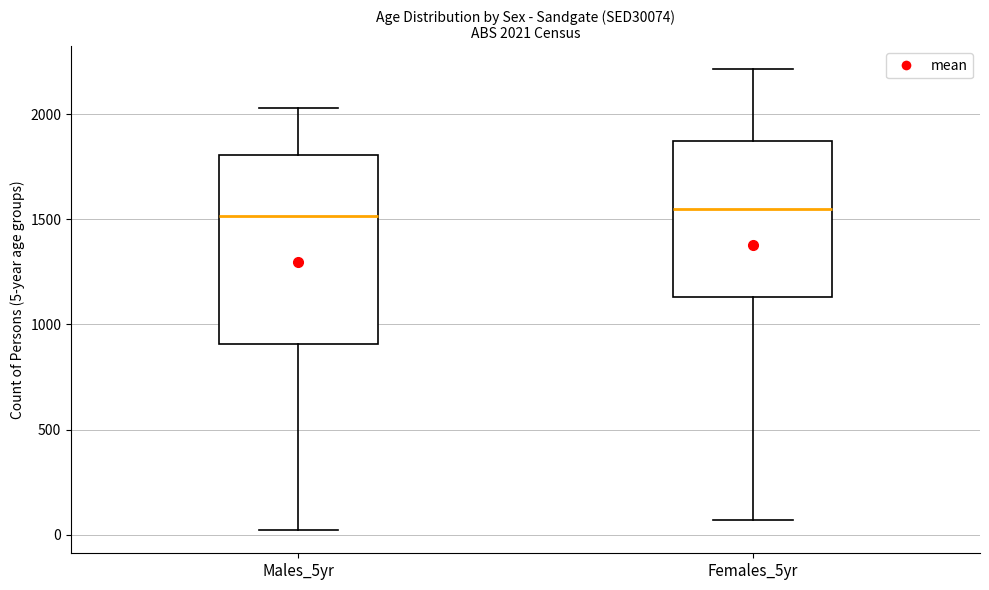

Which box is the tallest, from its lower edge to its upper edge?

Males_5yr